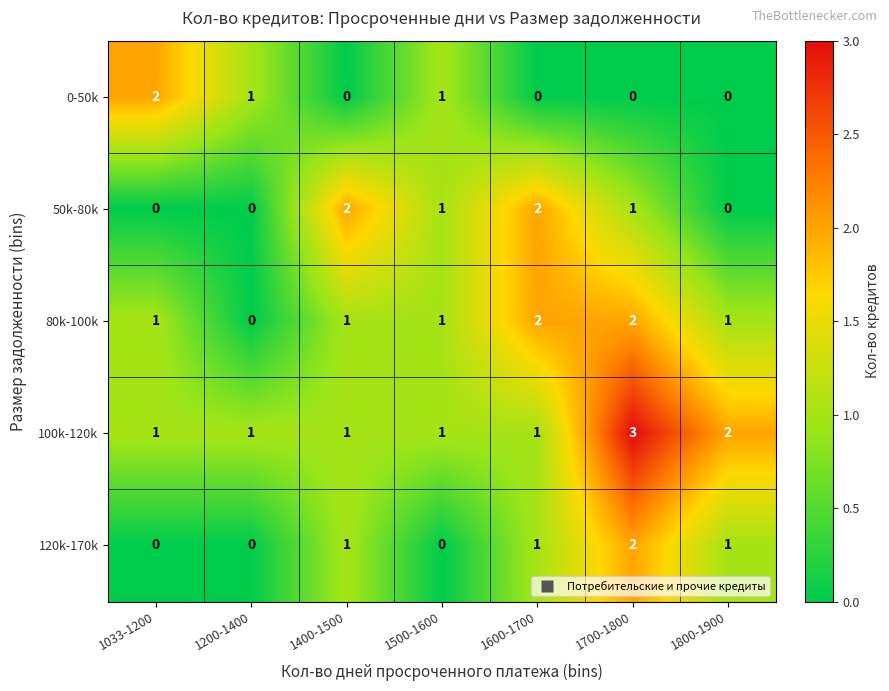

Which series changed the most between 1400-1500 and 1800-1900?

50k-80k